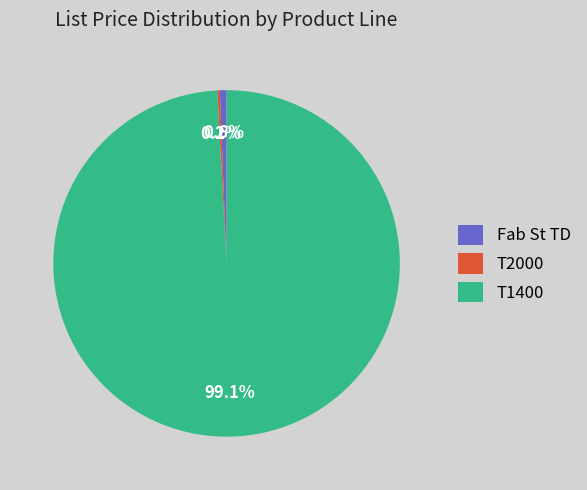

What is the majority slice?

T1400